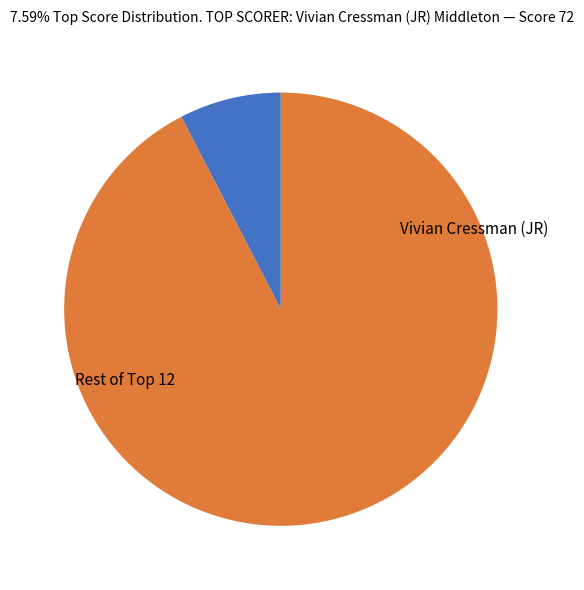

Is there any slice that represents more than half of the pie?

Yes